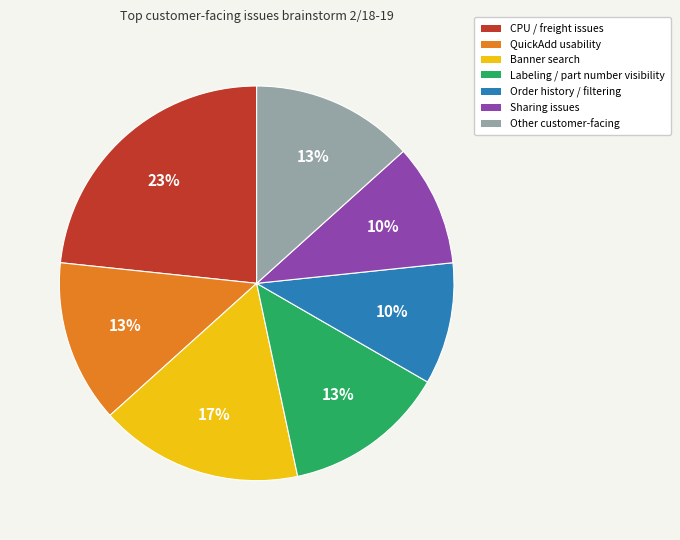

To the nearest percent, what is the difference between the largest and smallest slice percentages?

13%